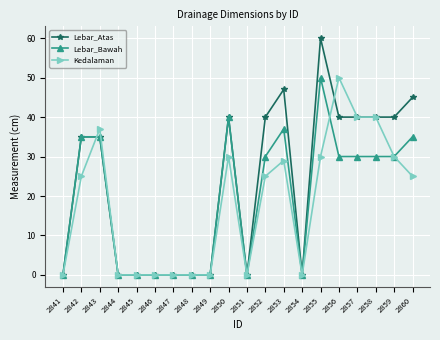

At how many categories does at least one series exceed 20?

11